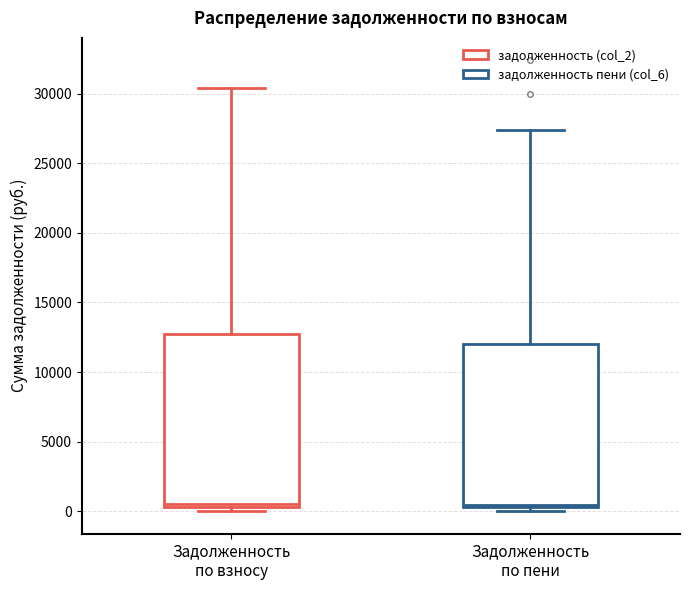

Where is the upper edge of the box for Задолженность по пени on the y-axis? The values are not printed on the chart, so give them approximately, as read against the axis.

12000